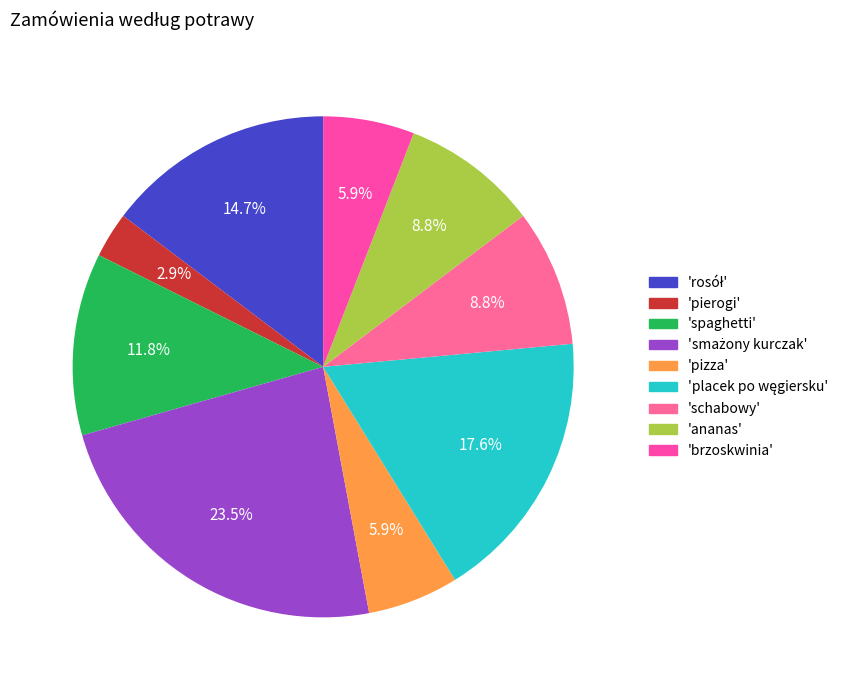

What is the largest slice in the pie chart?

smażony kurczak